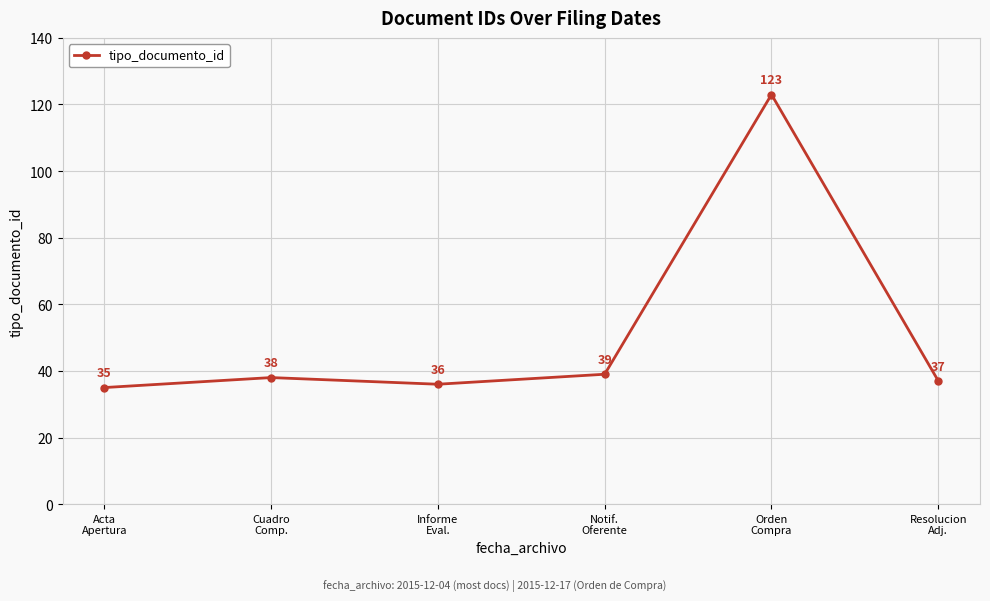

What is the smallest value displayed?

35